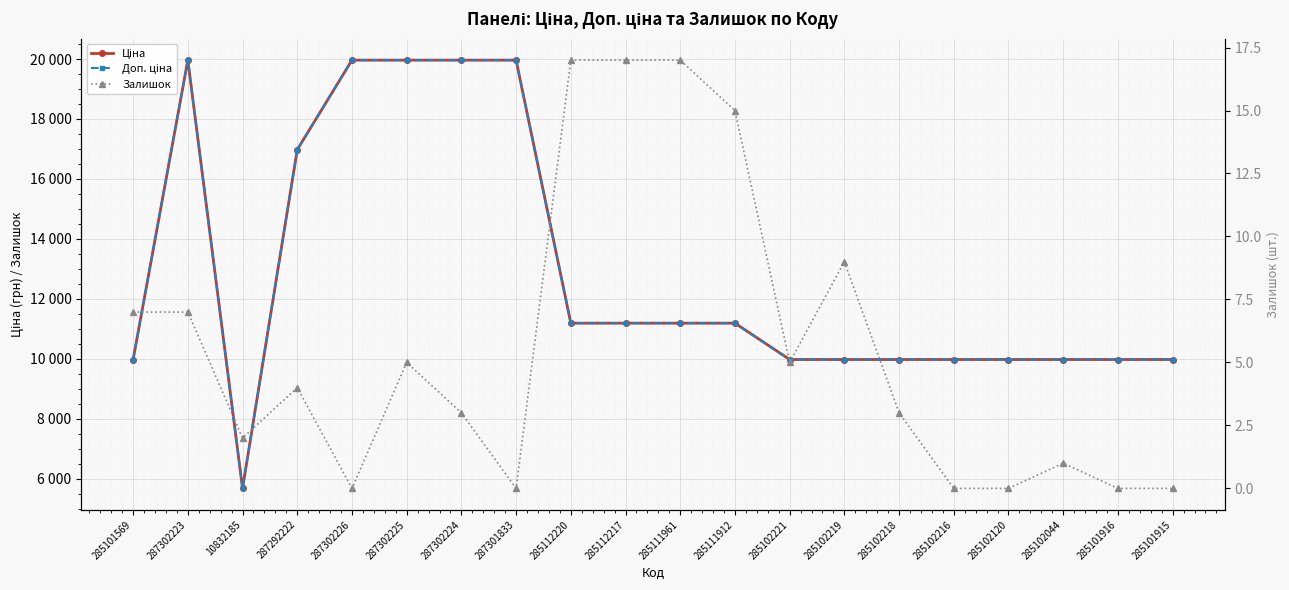

The Залишок series shows 12.0 at 287302223. True or false?

False